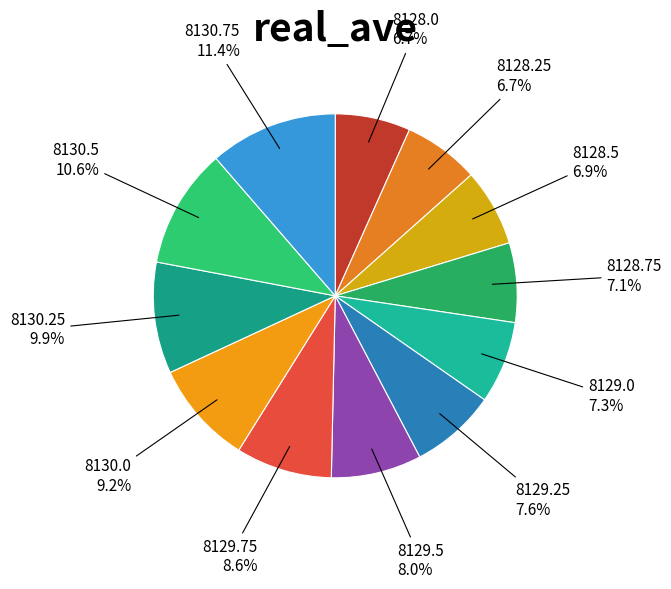

Is there any slice that represents more than half of the pie?

No